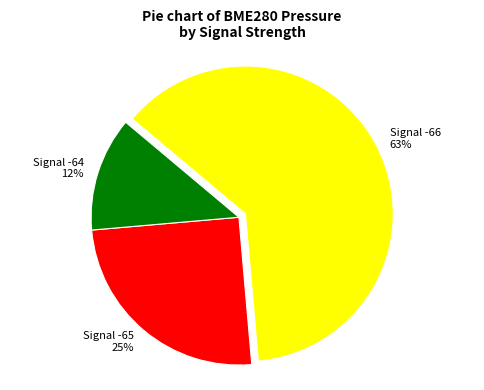

Is there a majority slice in this chart?

Yes